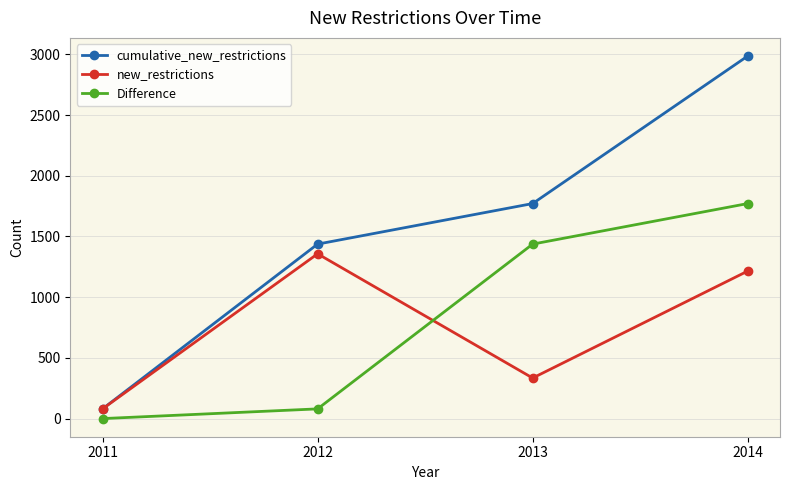

The value of Difference at 2013 is 2483. True or false?

False